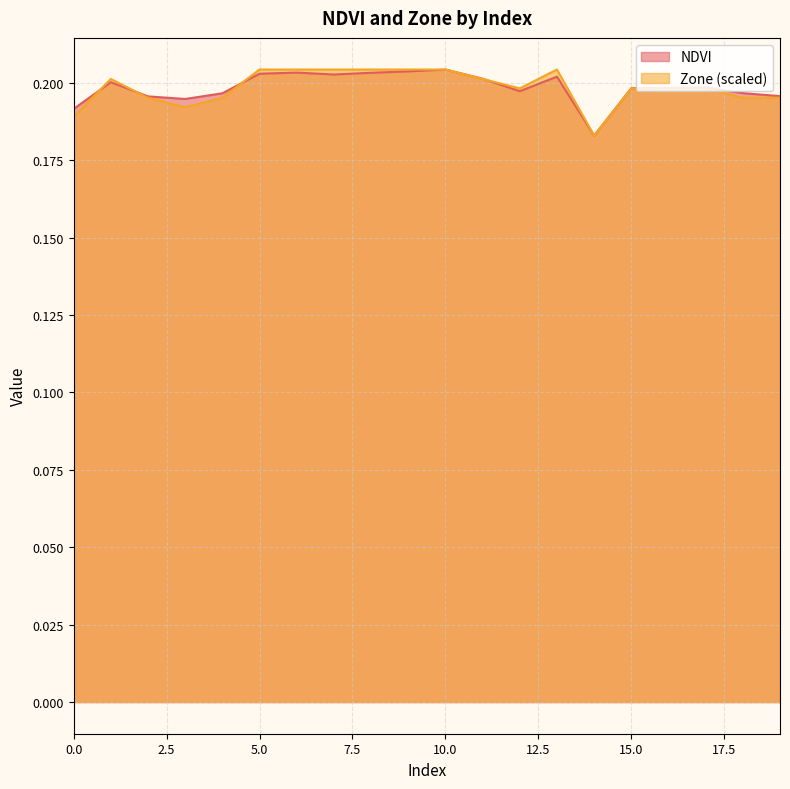

Is it true that Zone equals 0.3 at 8?

False